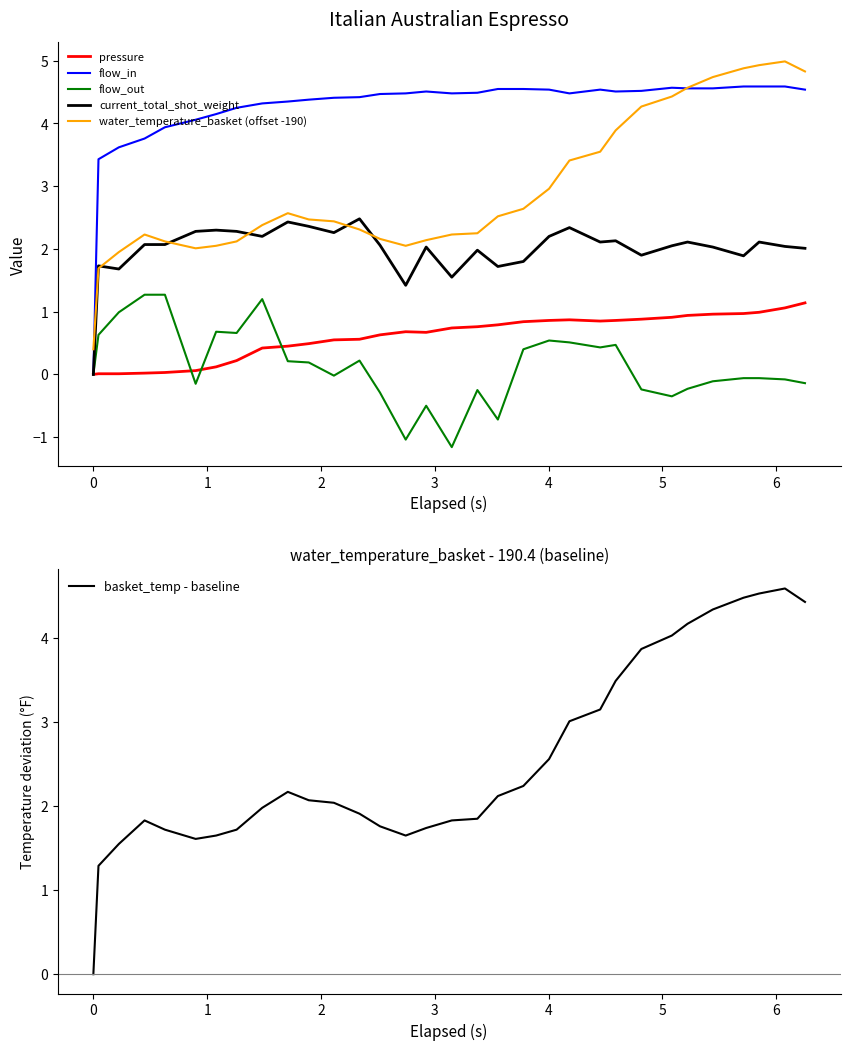

Is this an area chart (filled region under the line)?

No